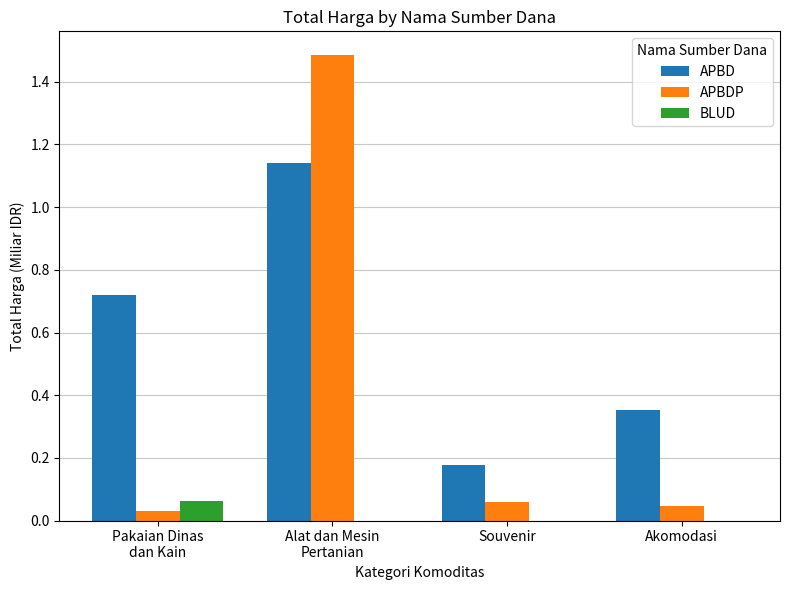

How many BLUD values are between 0 and 1?

4